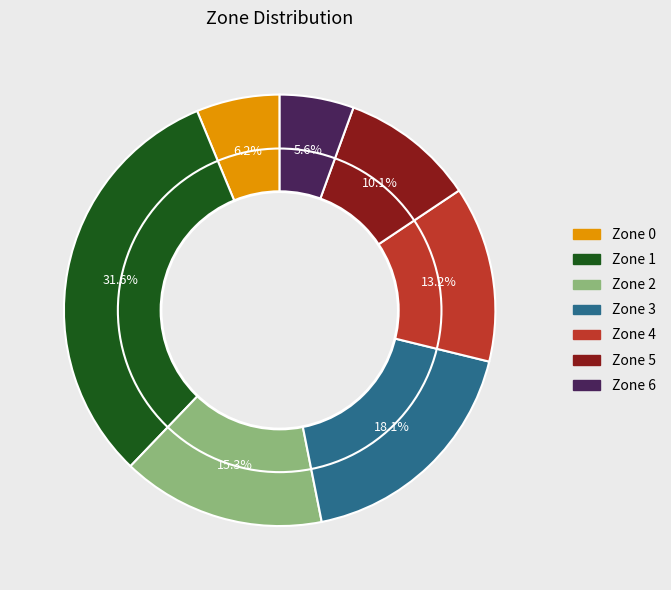

Which category has the biggest portion of the pie?

Zone 1